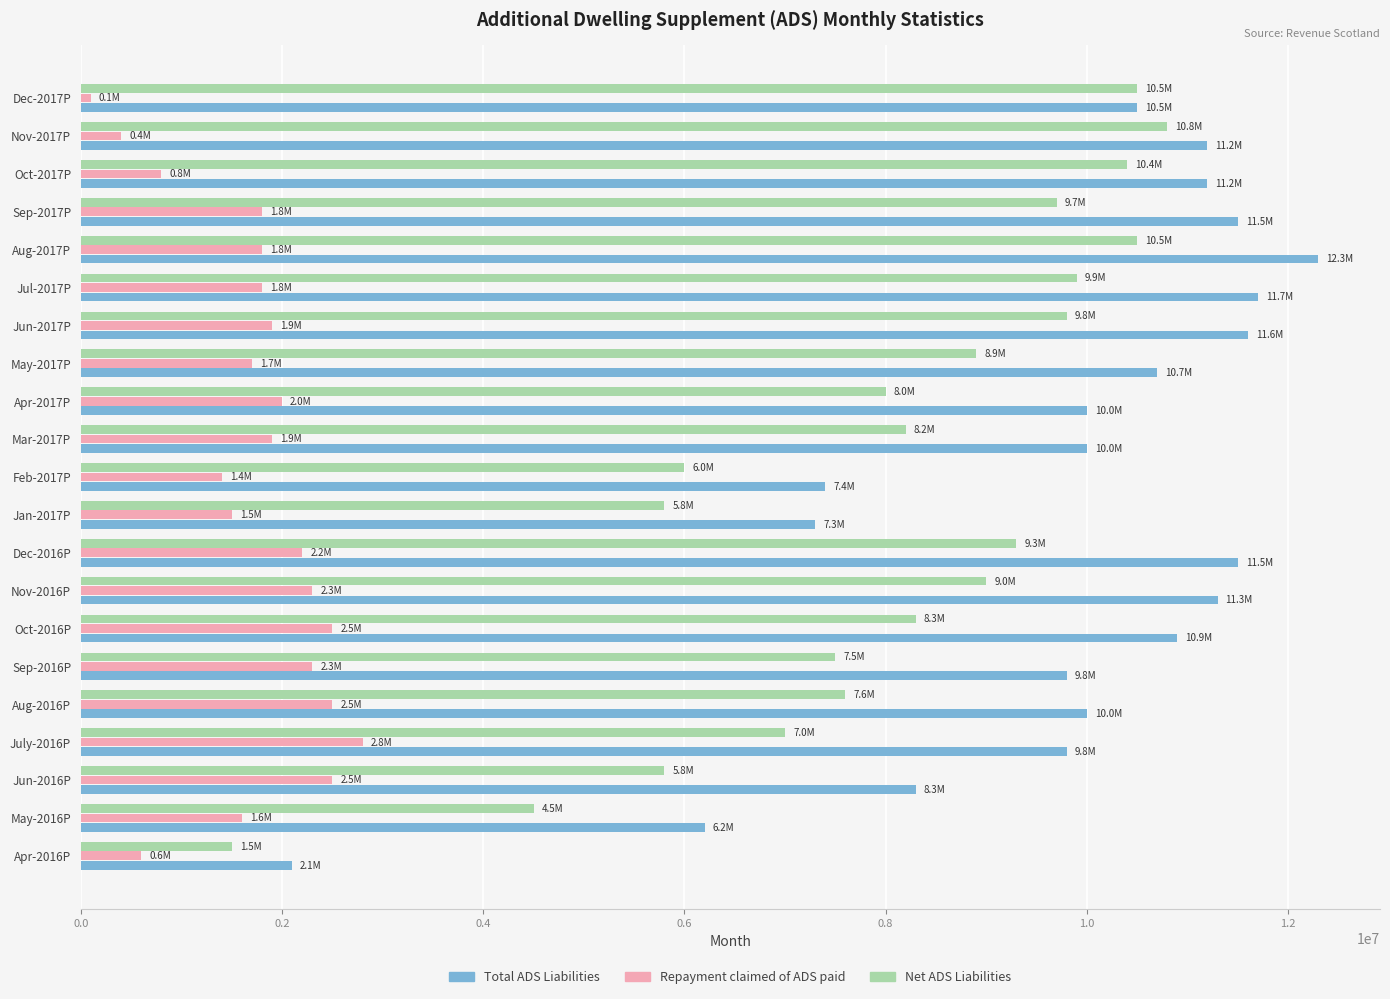

Which series has the largest range (max minus min)?

Total ADS Liabilities